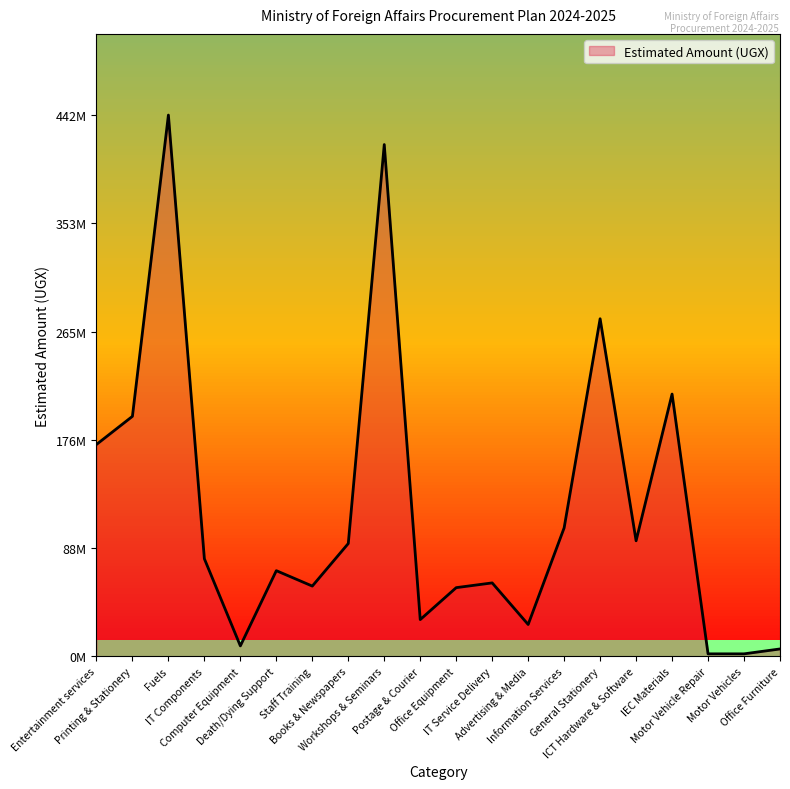

Which has a higher value, Staff Training or ICT Hardware & Software?

ICT Hardware & Software